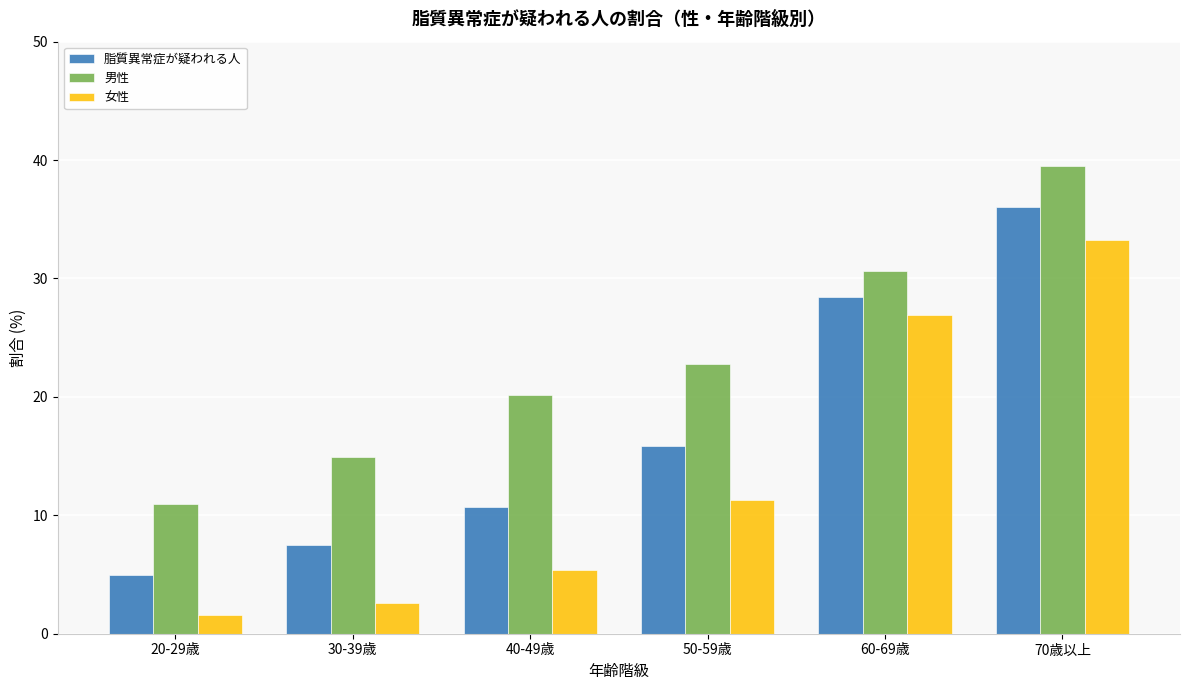

How many categories are shown in the chart?

6